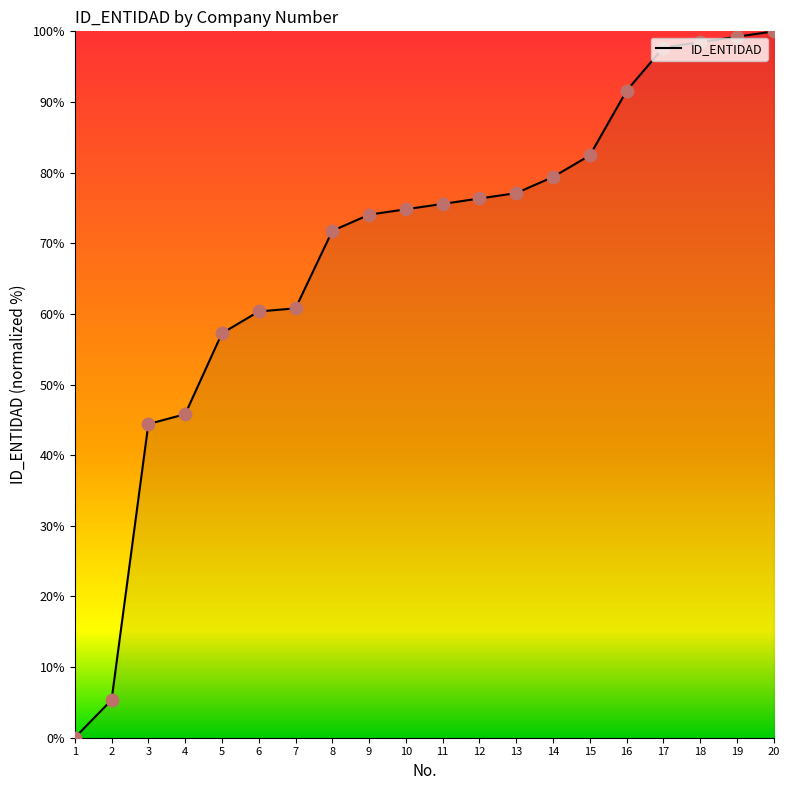

What is the change in value from 6 to 19?

+38.9